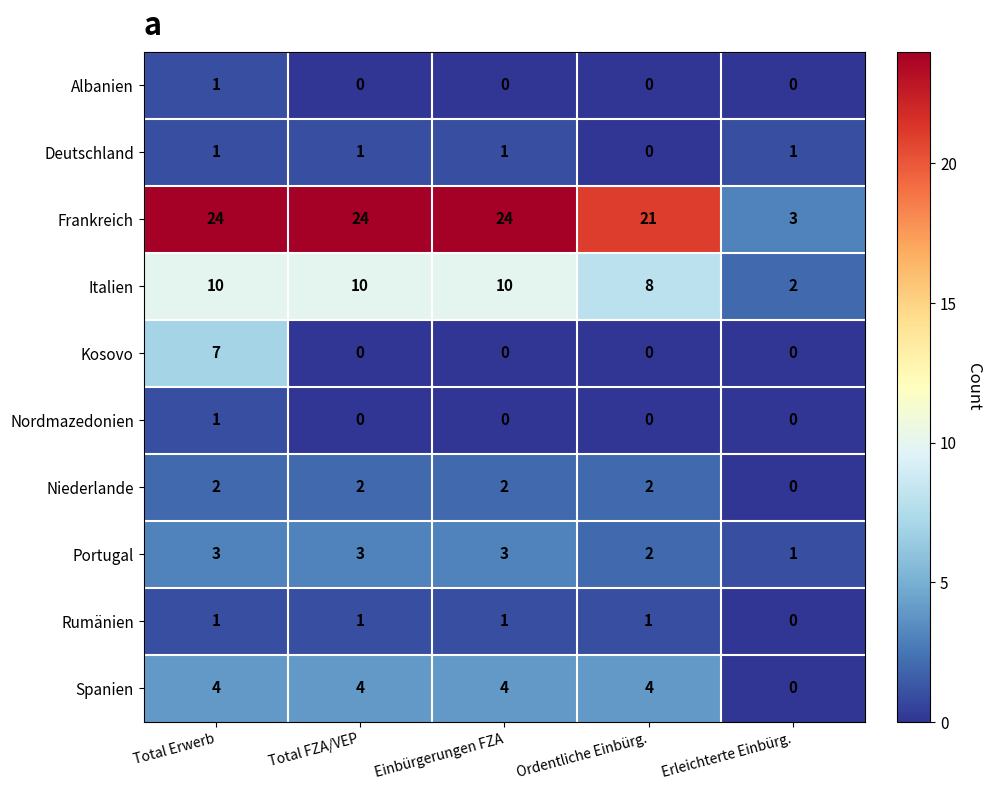

True or false: Nordmazedonien has a value of 1 at Einbürgerungen FZA.

False